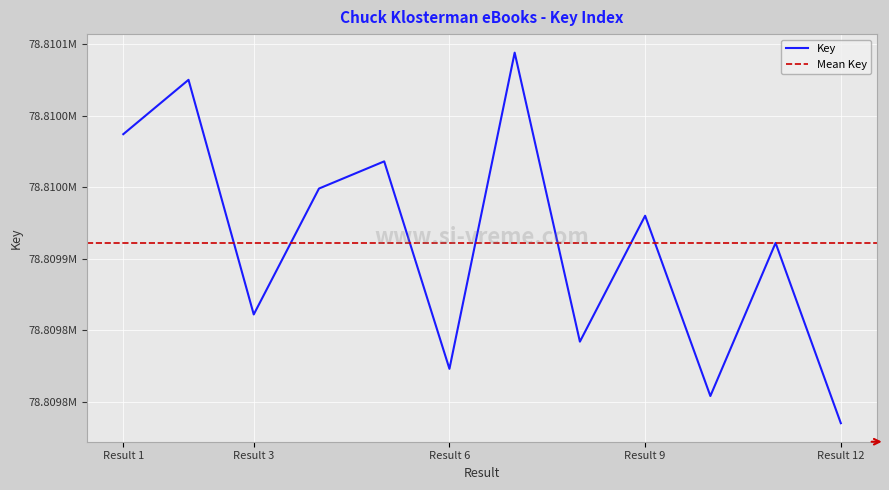

Which category has the highest value across all series?

7